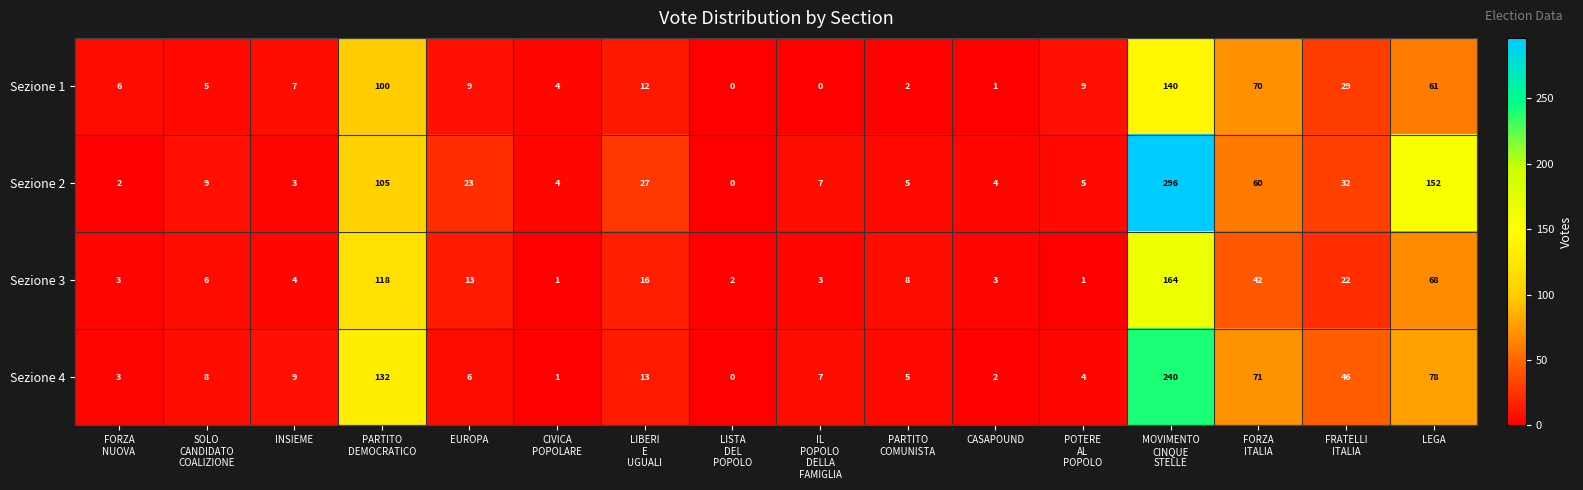

List the series in order of their peak value, highest first.

Sezione 2, Sezione 4, Sezione 3, Sezione 1